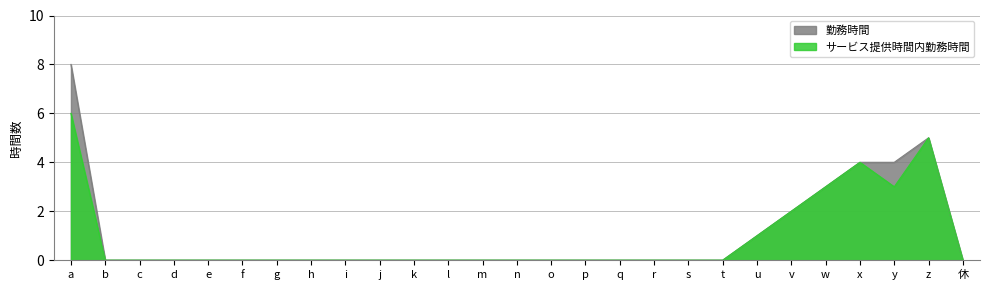

Which category has the lowest value in the サービス提供時間内勤務時間 series?

b